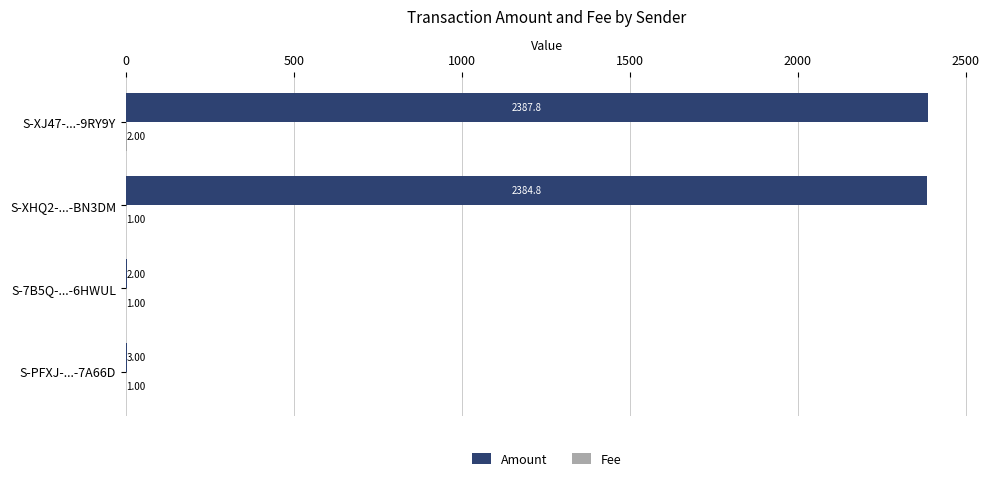

What is the sum of all Amount values?

4777.6